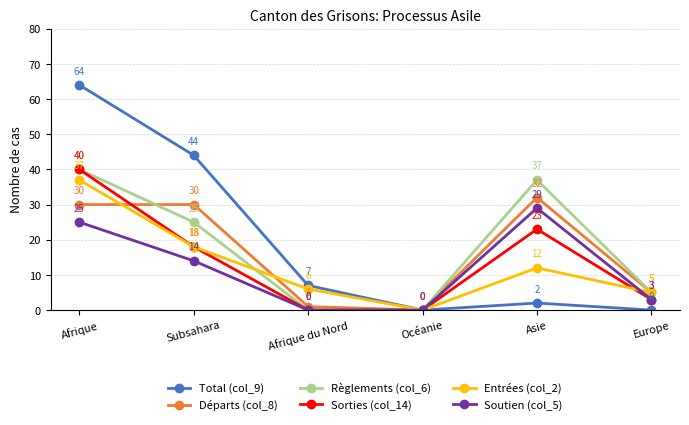

What is the difference between the Sorties (col_14) values at Subsahara and Asie?

5